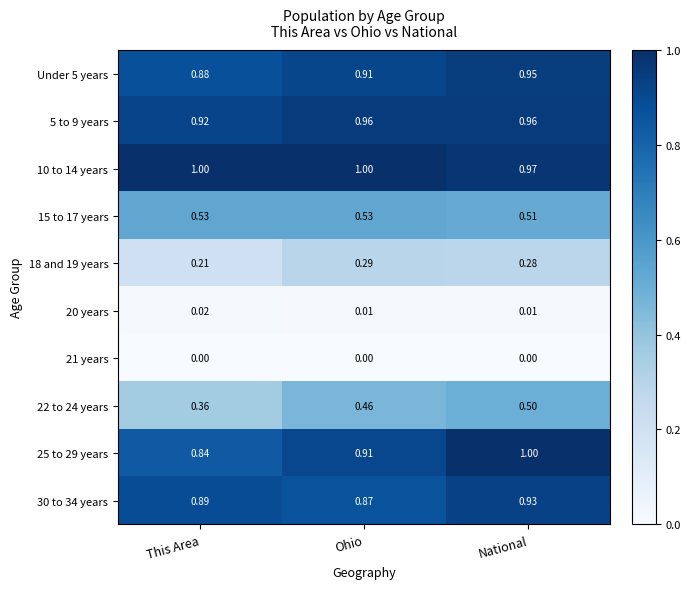

Which category has the highest value in the 18 and 19 years series?

Ohio